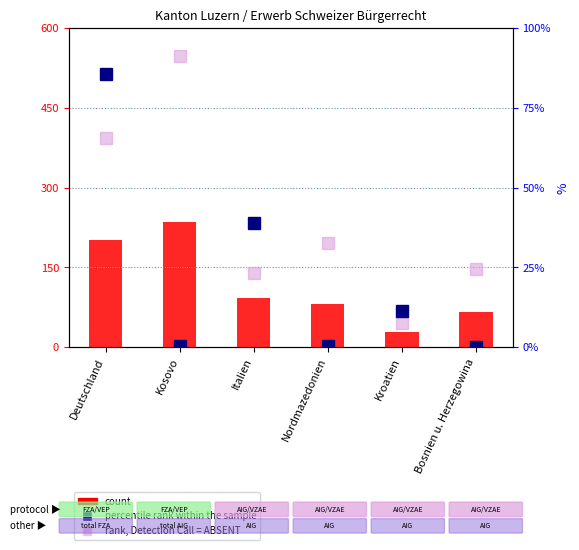

What is the lowest value of the count series?

28.0